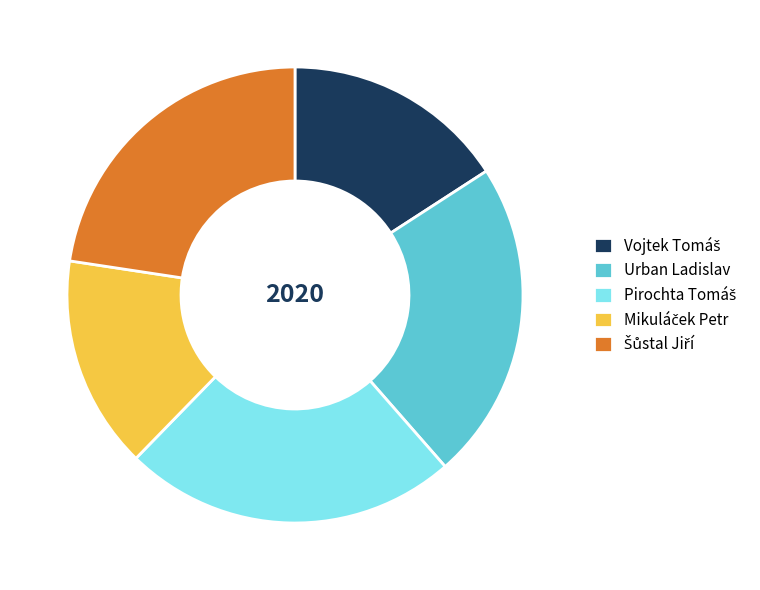

How many segments does this pie chart have?

5